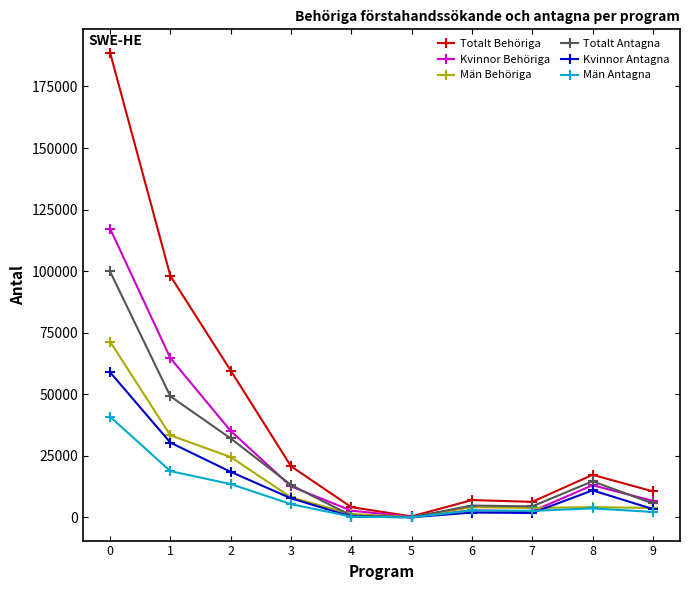

Which series has the widest spread of values?

Totalt Behöriga